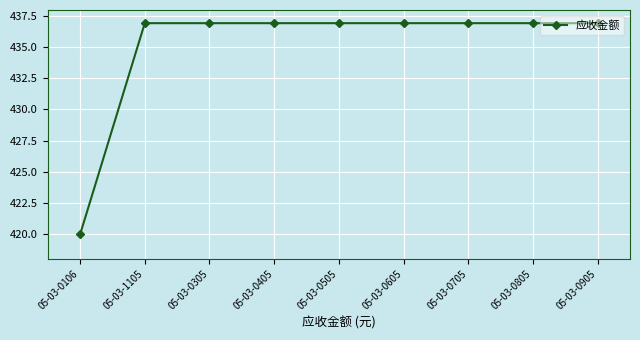

What is the change in value from 05-03-0106 to 05-03-1105?

+17.0